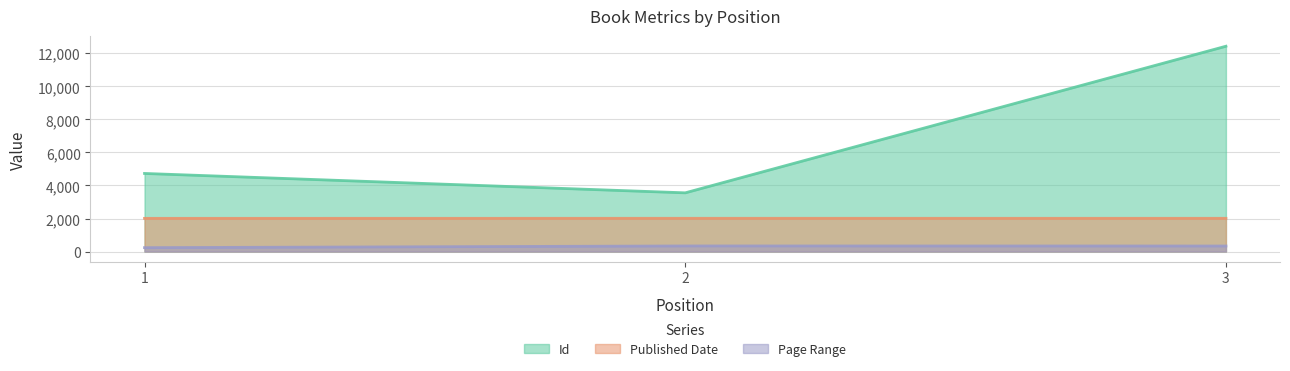

What are all the series names shown in the legend?

Id, Published Date, Page Range